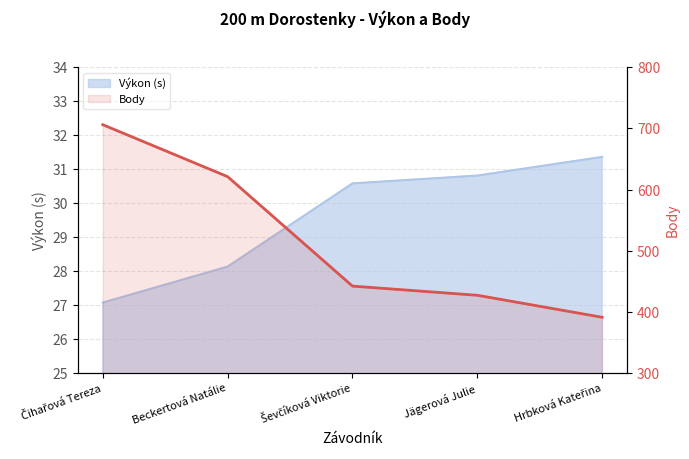

What is the label of the 3rd point from the left?

Ševčíková Viktorie